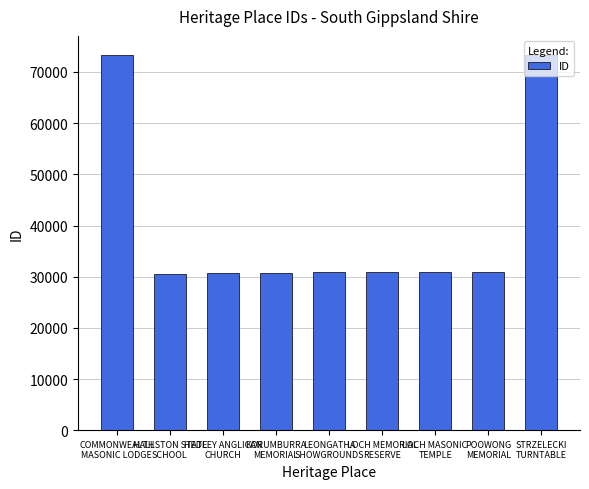

The chart shows a value of 131270 at COMMONWEALTH
MASONIC LODGE. True or false?

False